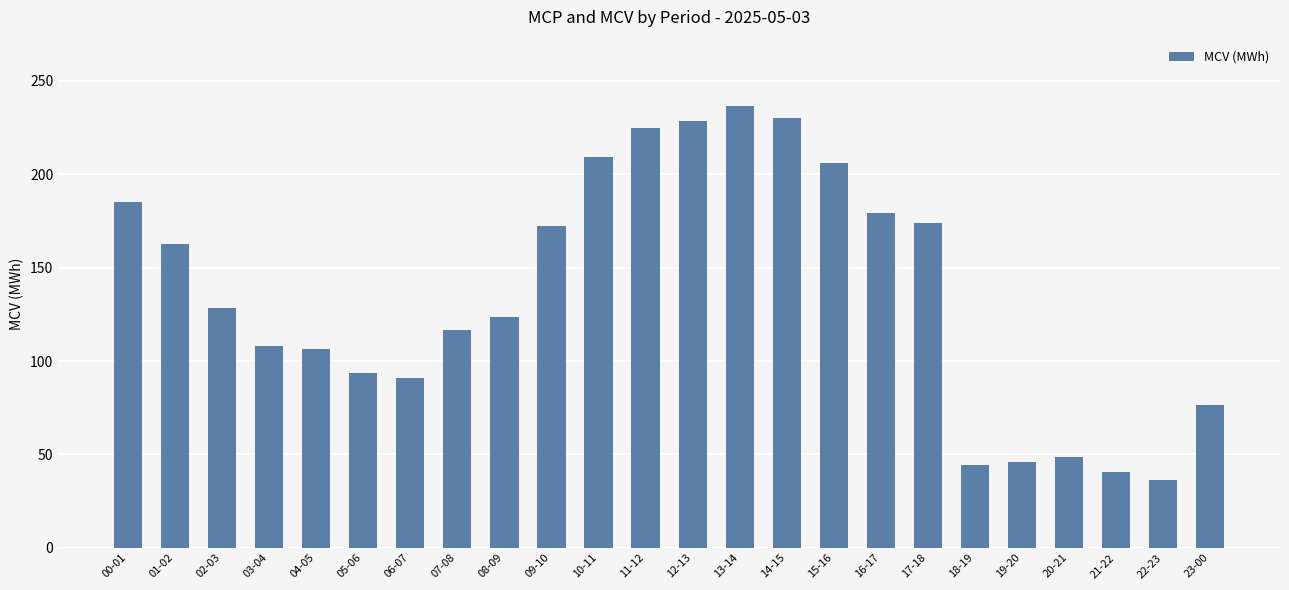

How many data points does each series have?

24